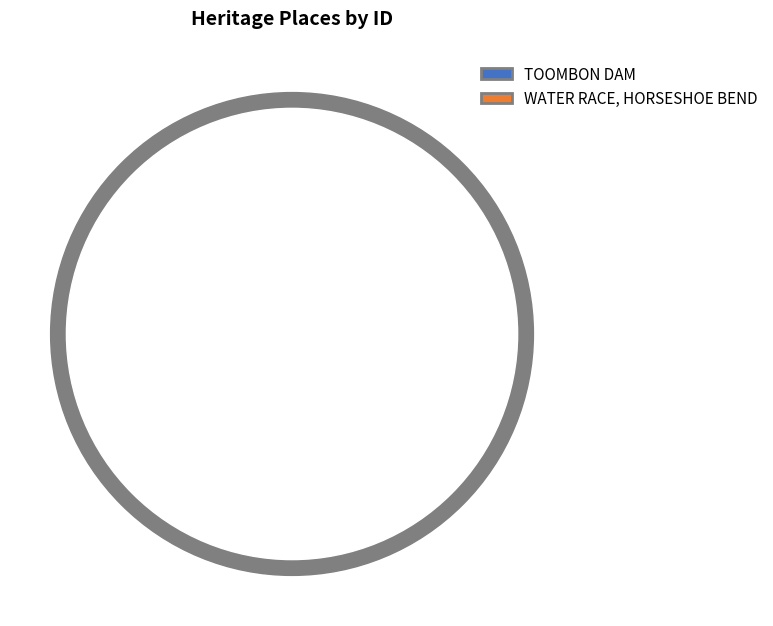

The WATER RACE, HORSESHOE BEND slice represents 94% of the pie. True or false?

True